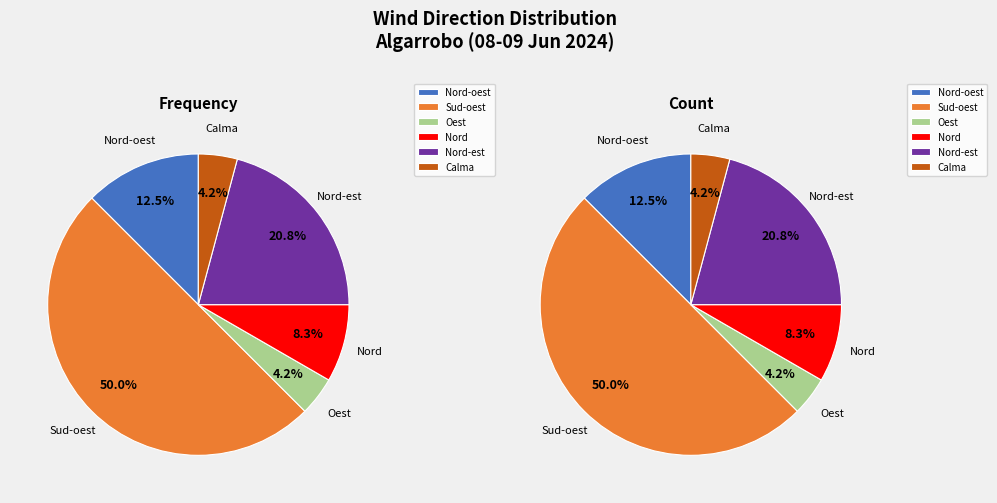

Which slice is the smallest?

Oest